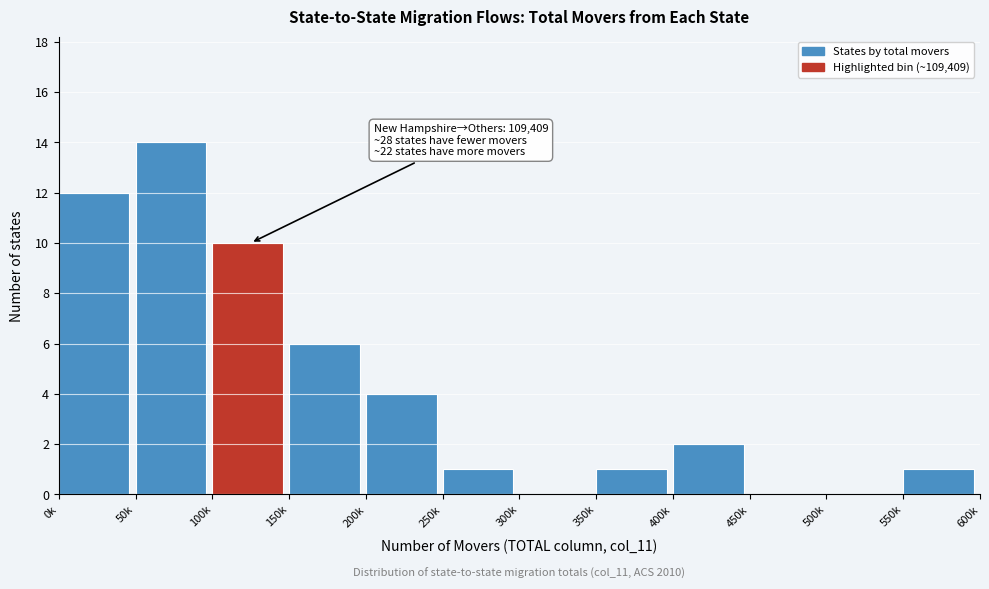

Reading left to right, list all the values displayed in this chart.

0k=12	50k=14	100k=10	150k=6	200k=4	250k=1	300k=0	350k=1	400k=2	450k=0	500k=0	550k=1